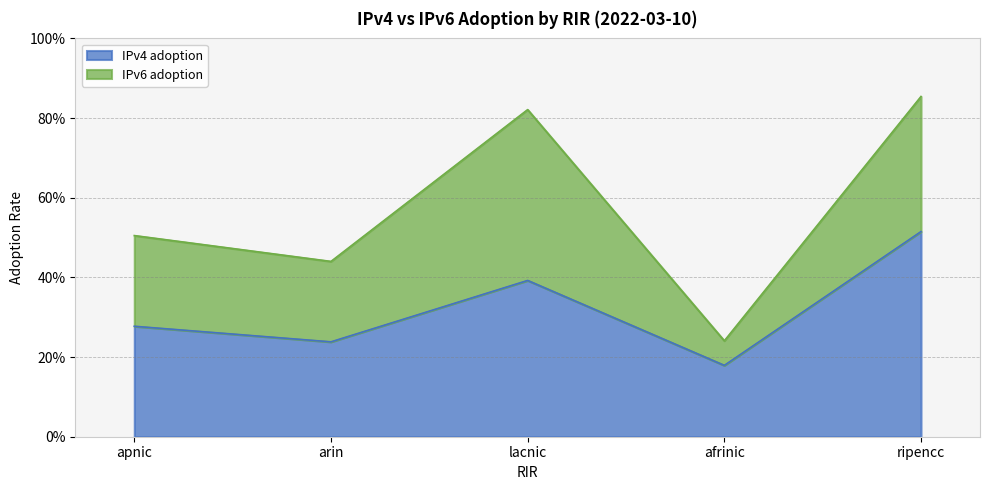

List the labels in order of value, largest first.

ripencc, lacnic, apnic, arin, afrinic